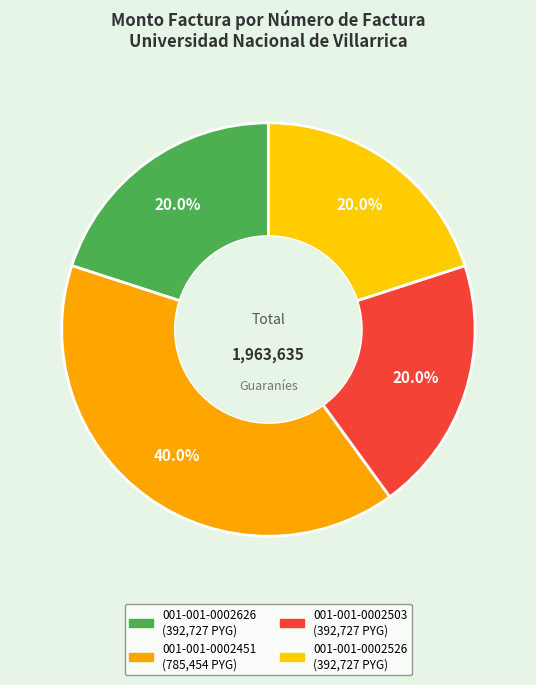

What percentage is the 001-001-0002451 slice, to the nearest percent?

40%